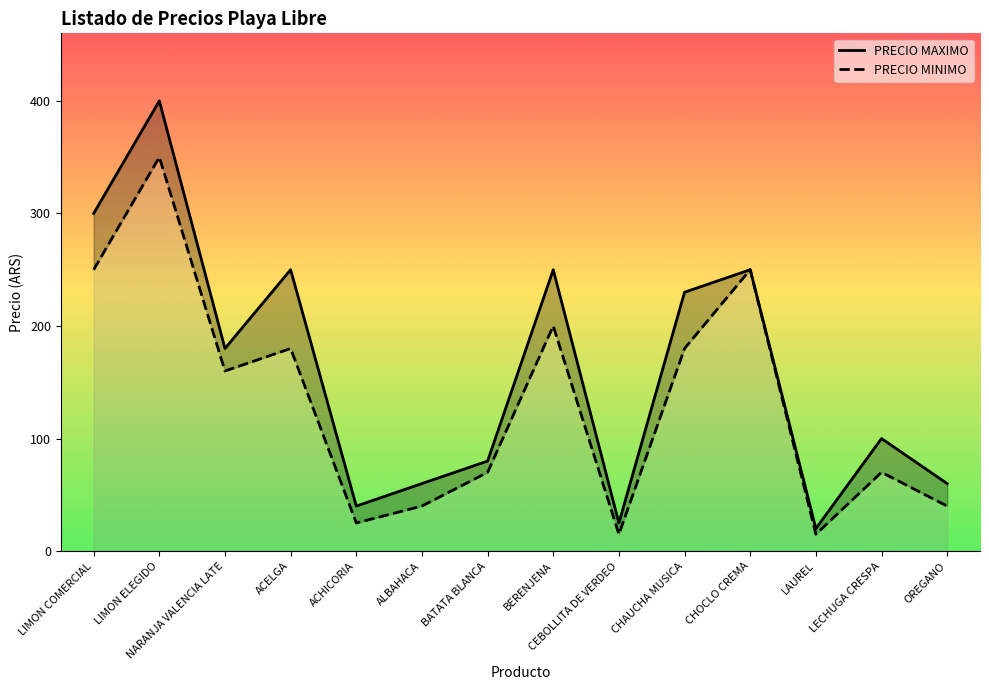

True or false: PRECIO MINIMO has more than 1 interior local peaks.

True